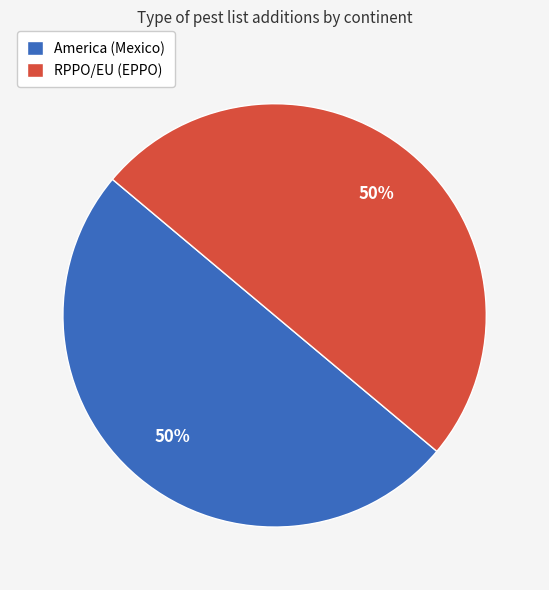

True or false: America (Mexico) accounts for 50% of the total.

True